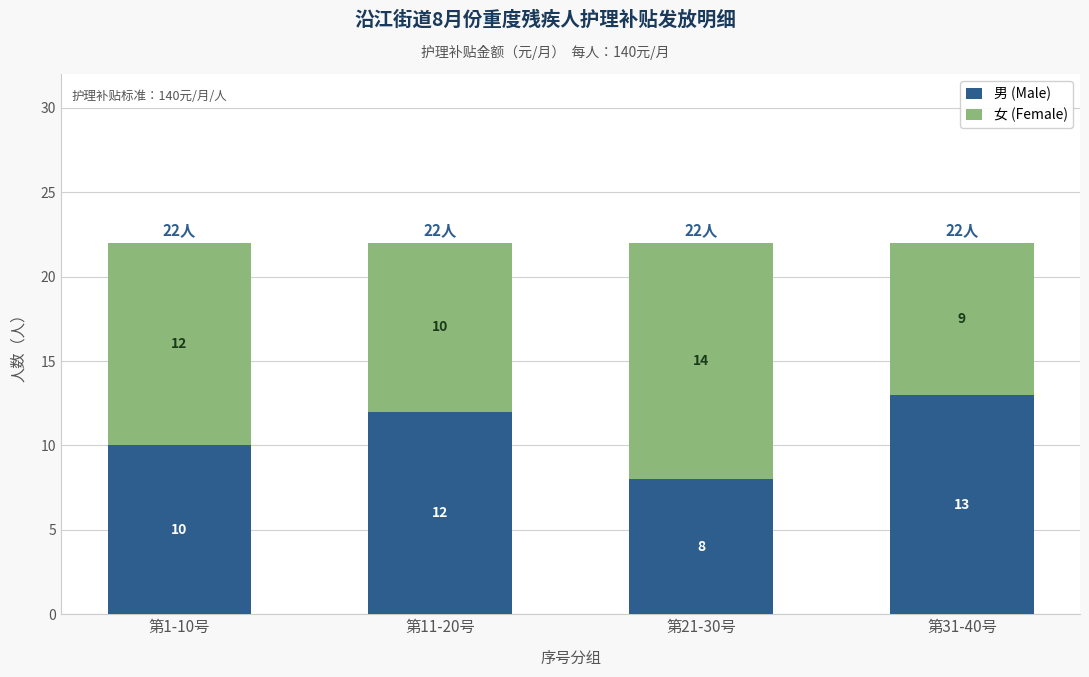

The value of 男 (Male) at 第1-10号 is 10. True or false?

True